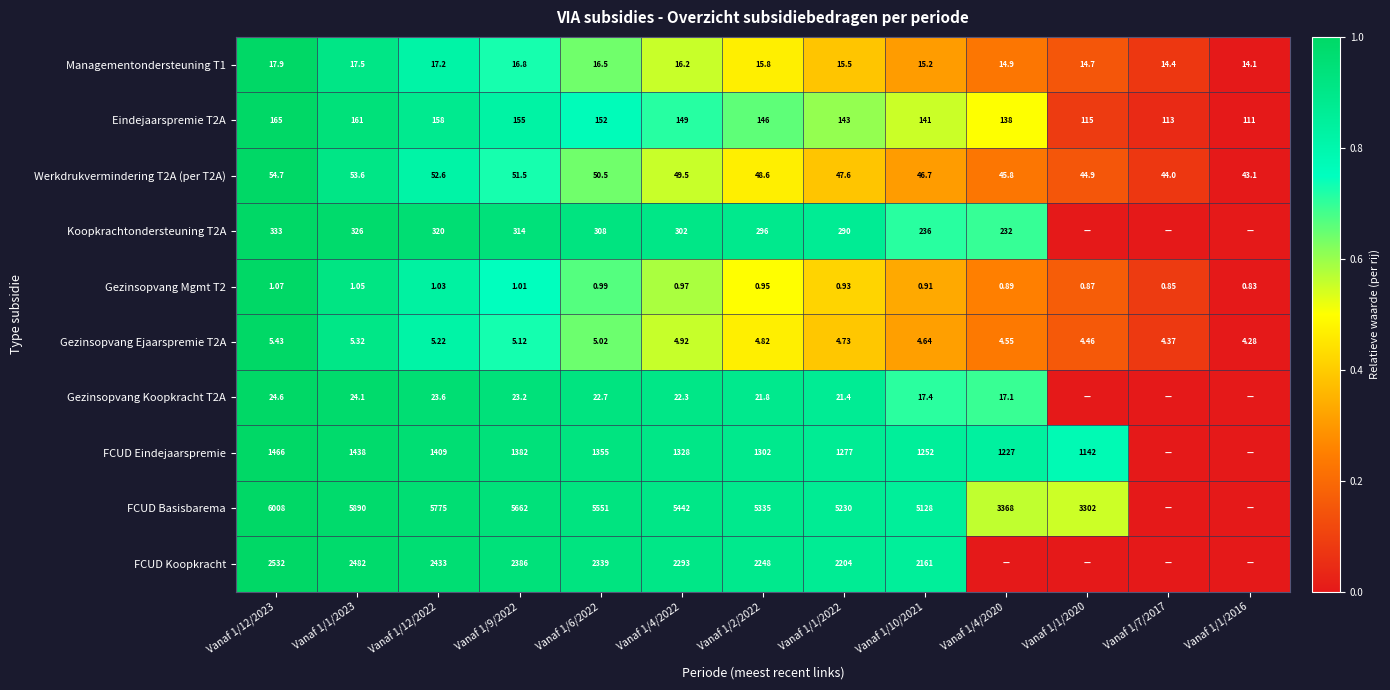

At how many categories does at least one series exceed 0?

12